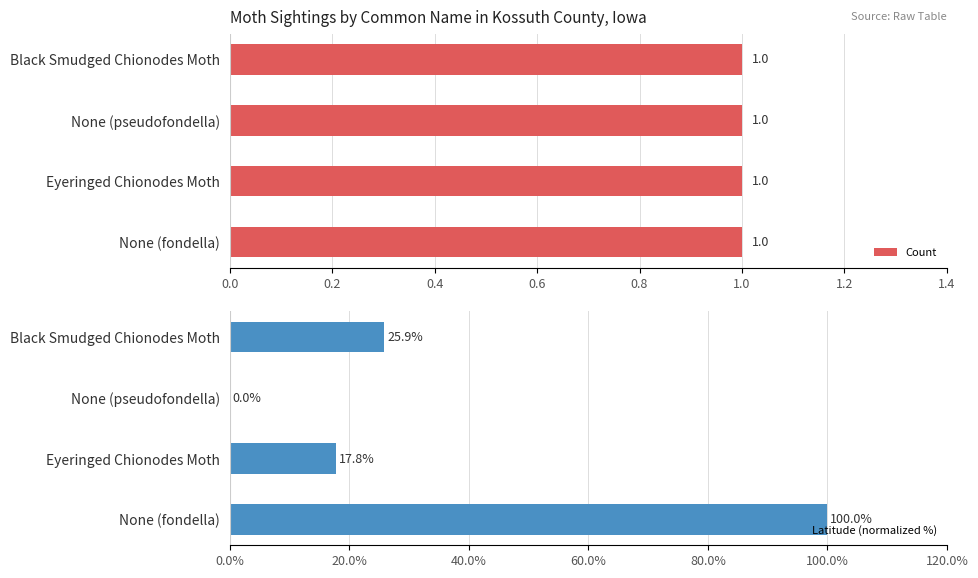

Which series has the largest total across all categories?

Latitude (normalized %)